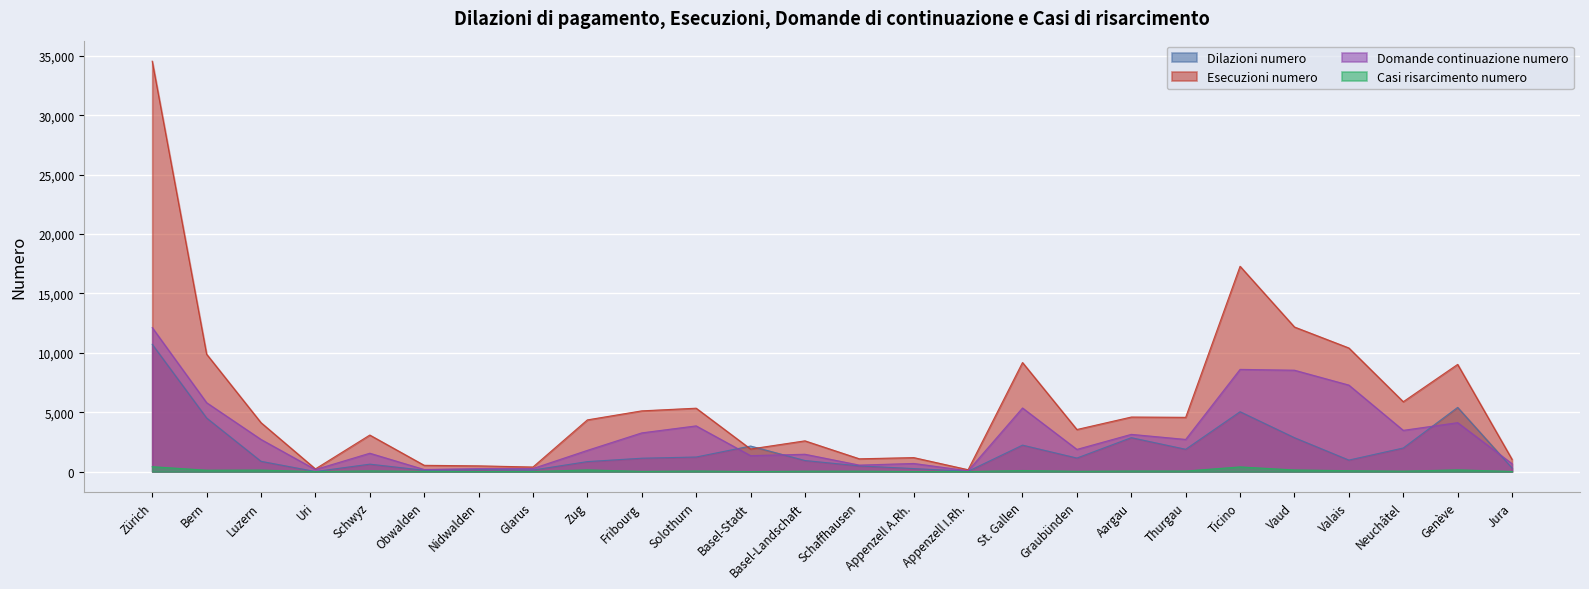

What is the difference between the second highest and second lowest values in the Esecuzioni numero series?

17056